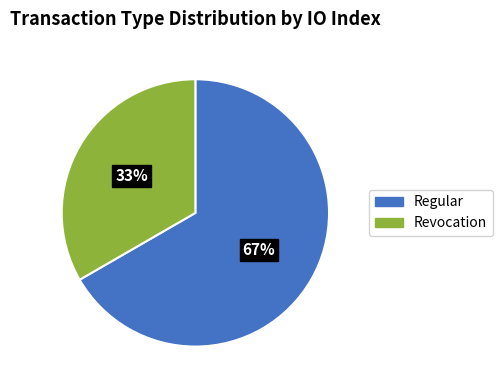

Which category accounts for the majority?

Regular